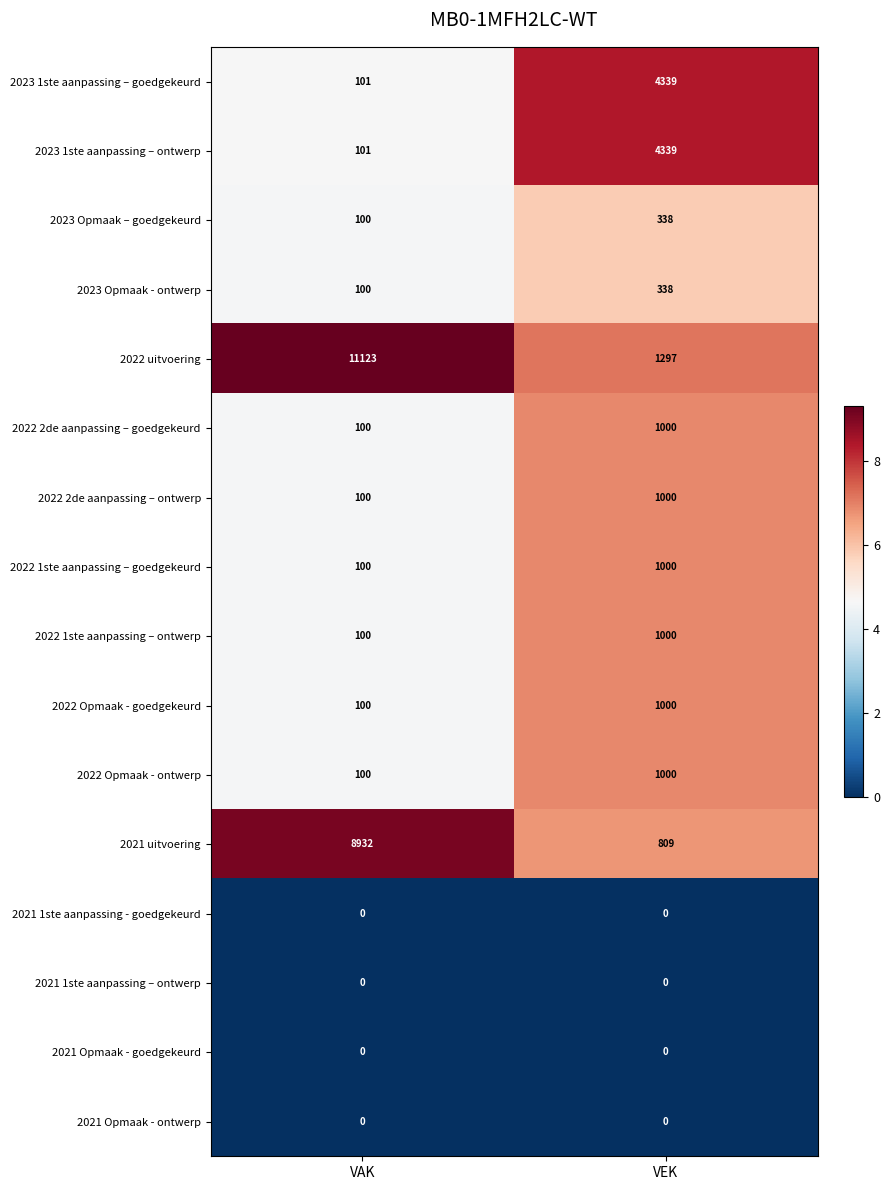

At which label is 2023 1ste aanpassing – ontwerp closest to 2220?

VAK